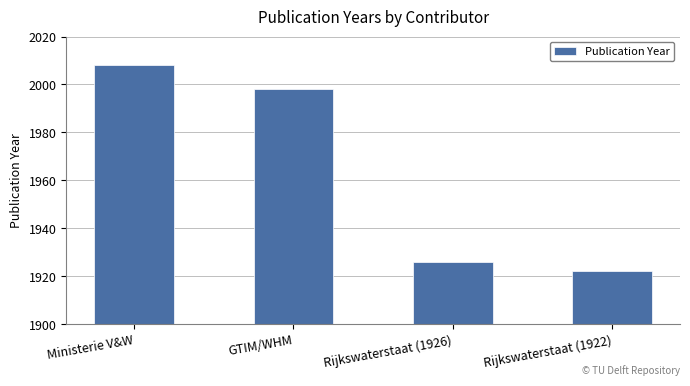

What is the label of the 1st bar from the left?

Ministerie V&W